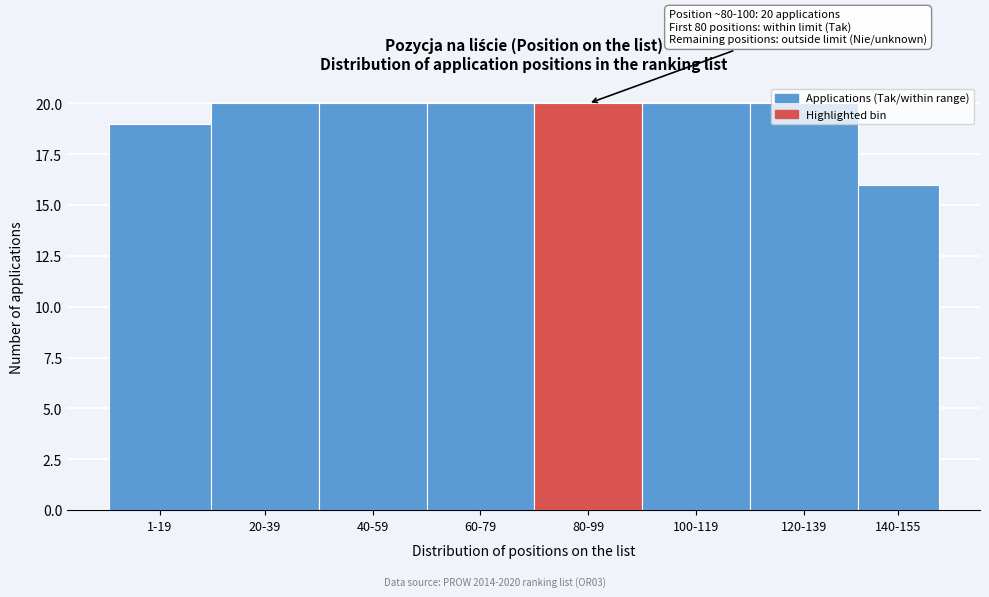

What is the label of the 5th bar from the right?

60-79